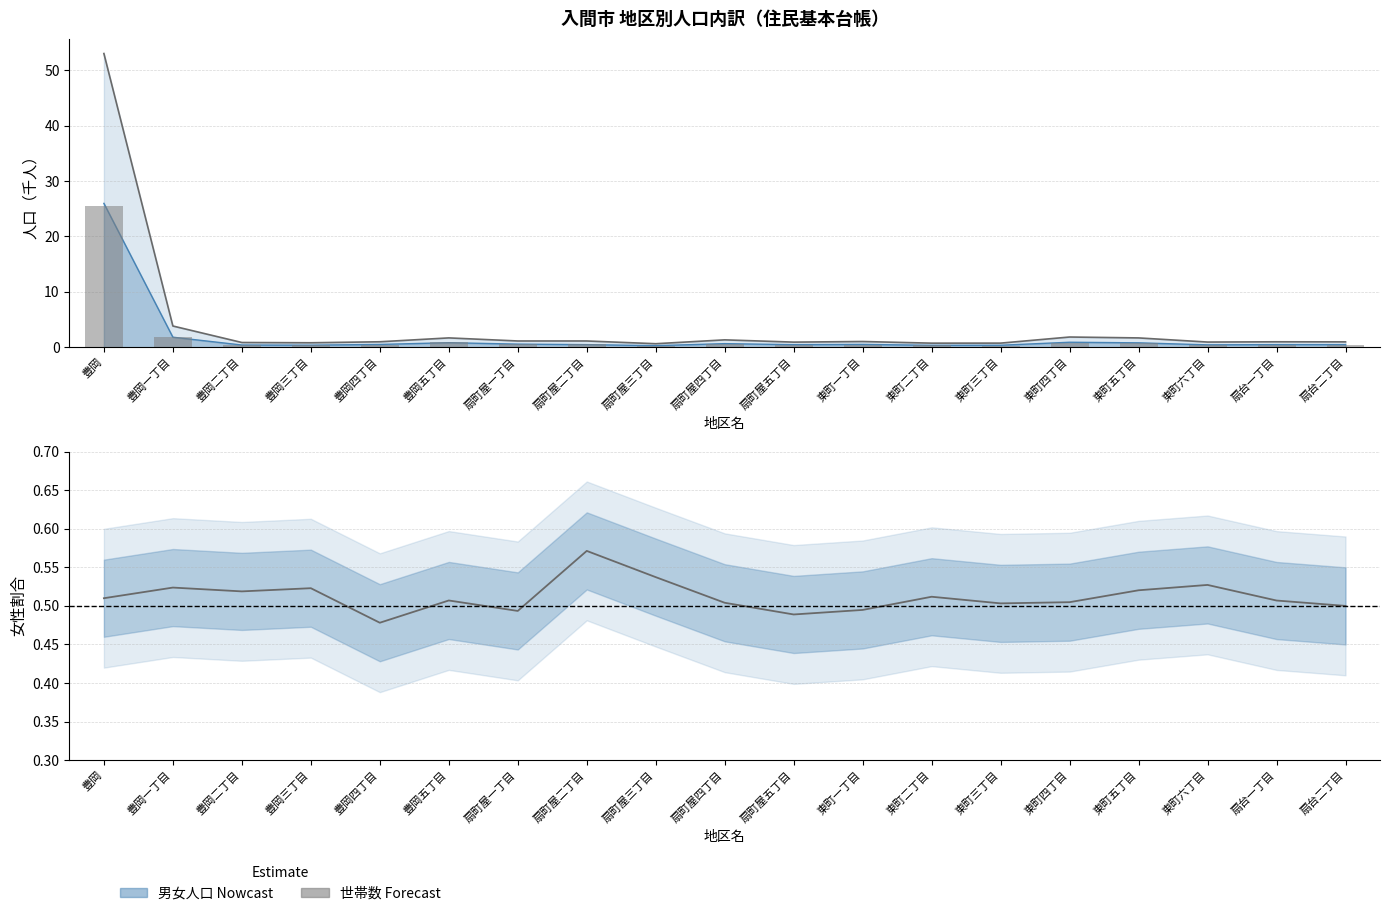

What is the greatest value displayed?

25.6